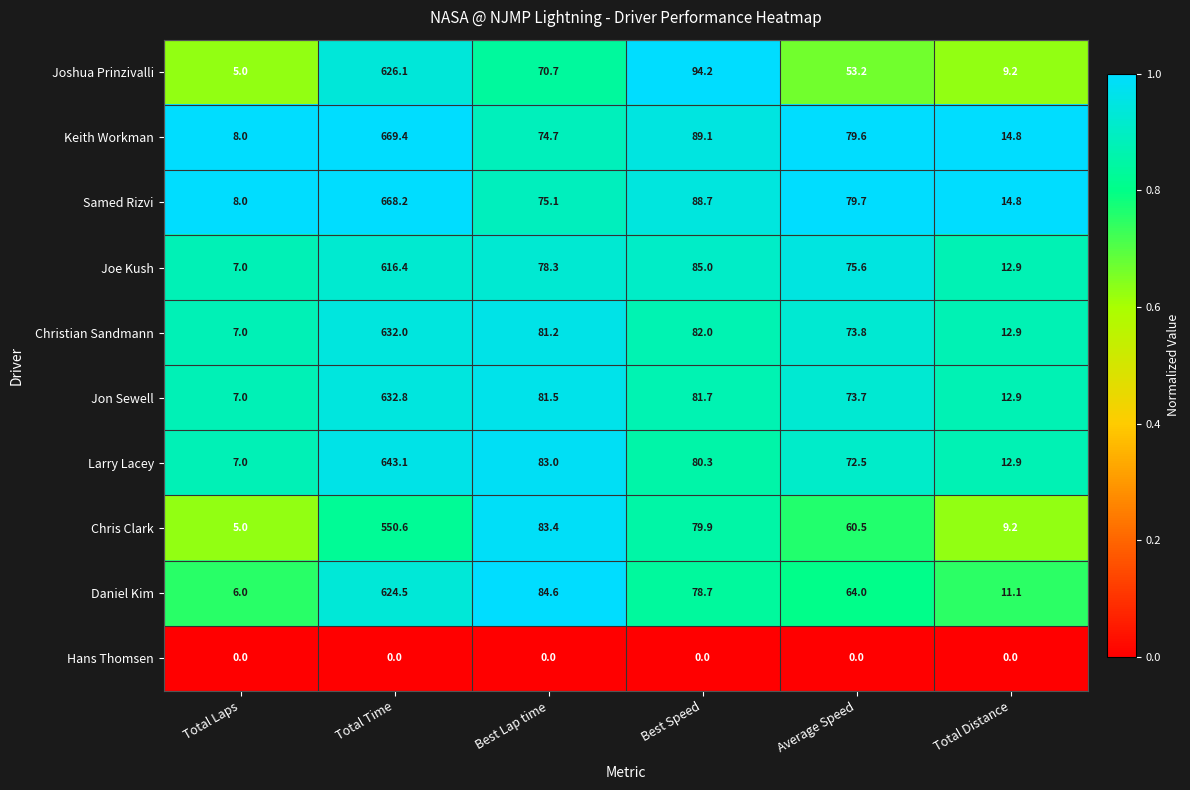

What is the difference between the highest and lowest values at Total Distance?

14.8